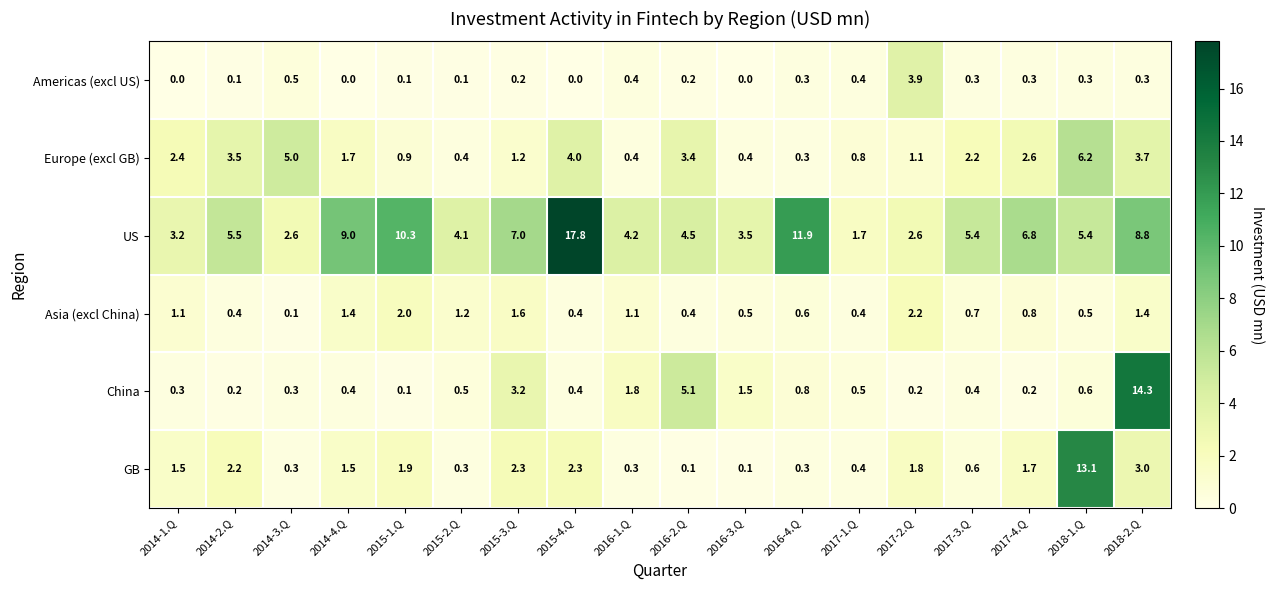

What is the spread (max minus min) of values at 2016-4.Q?

11.6